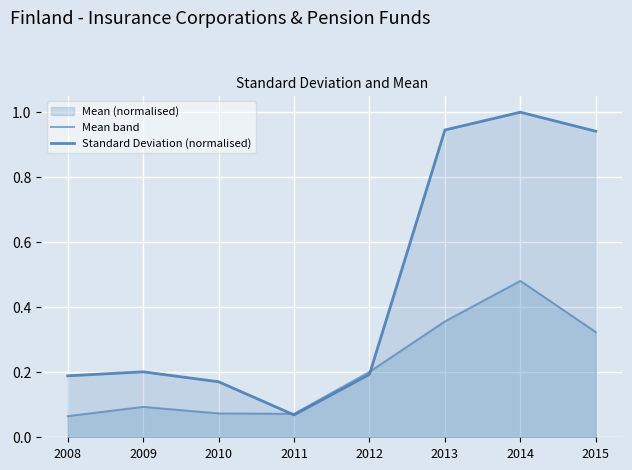

Where do Mean band and Standard Deviation (normalised) first cross each other?

2010 and 2011